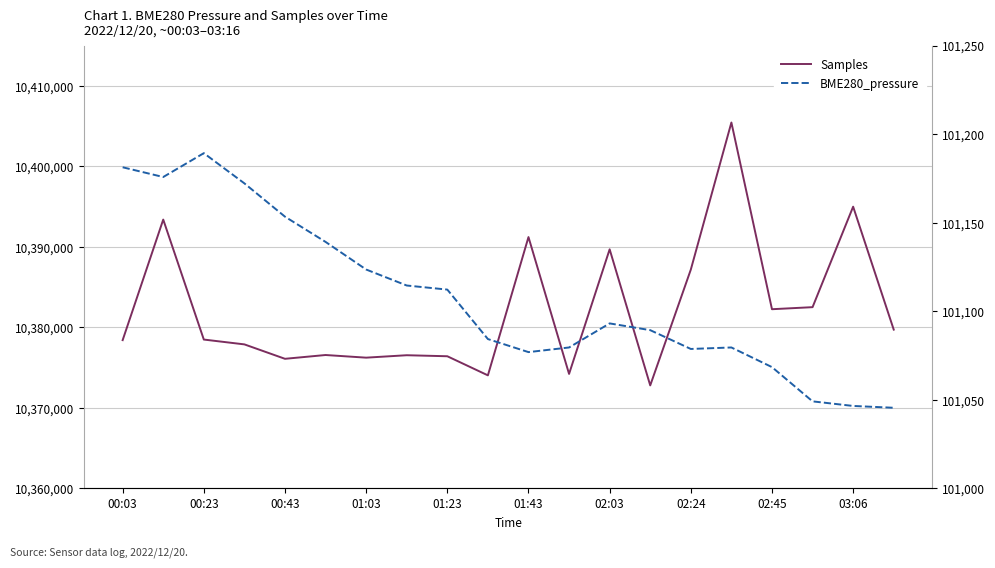

What are all the series names shown in the legend?

Samples, BME280_pressure